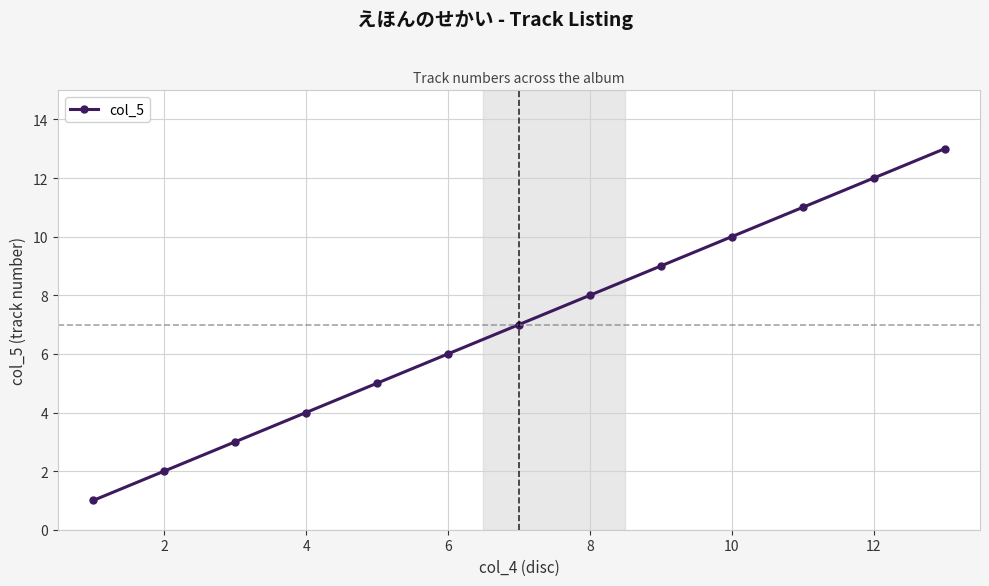

What is the difference between the maximum and minimum values?

12